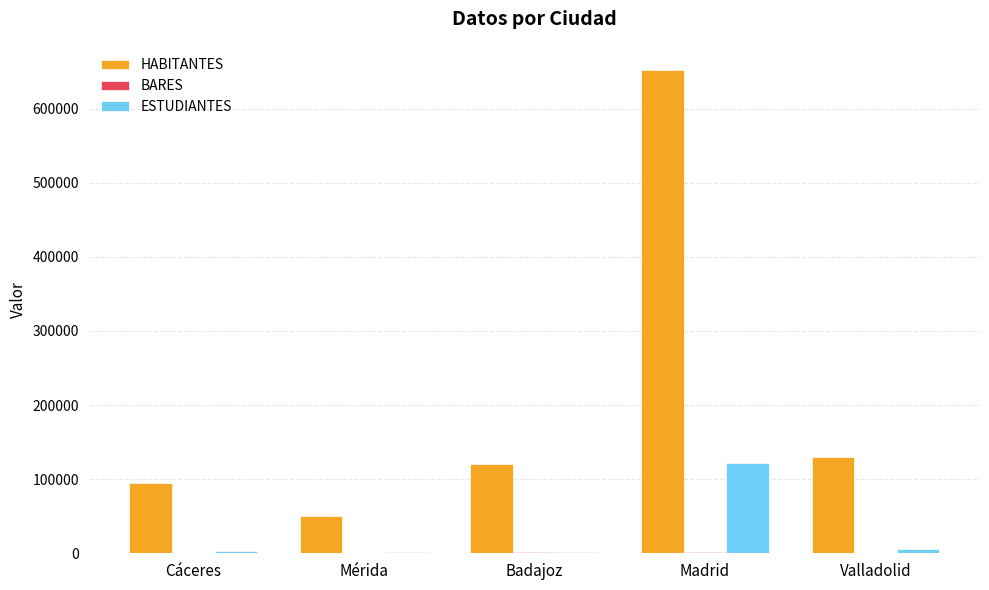

Between Cáceres and Madrid, which series saw the biggest shift?

HABITANTES